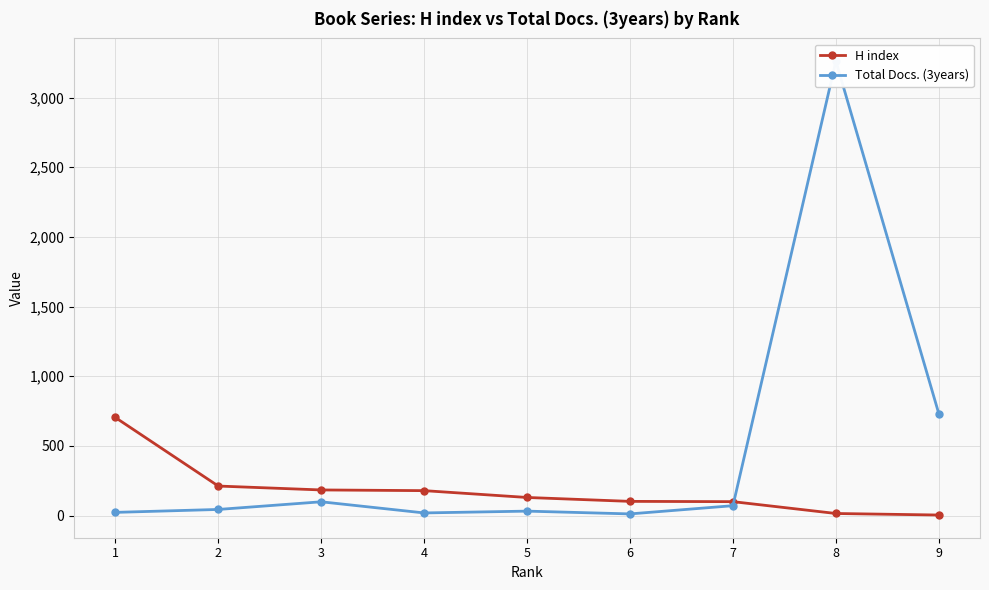

At which category does the chart reach its minimum across all series?

9